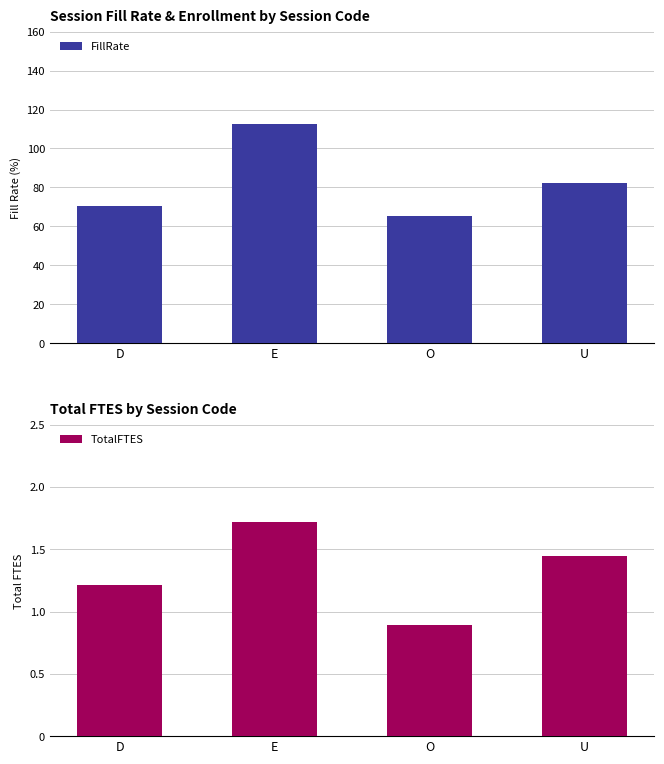

Rank the categories by TotalFTES value from lowest to highest.

O, D, U, E